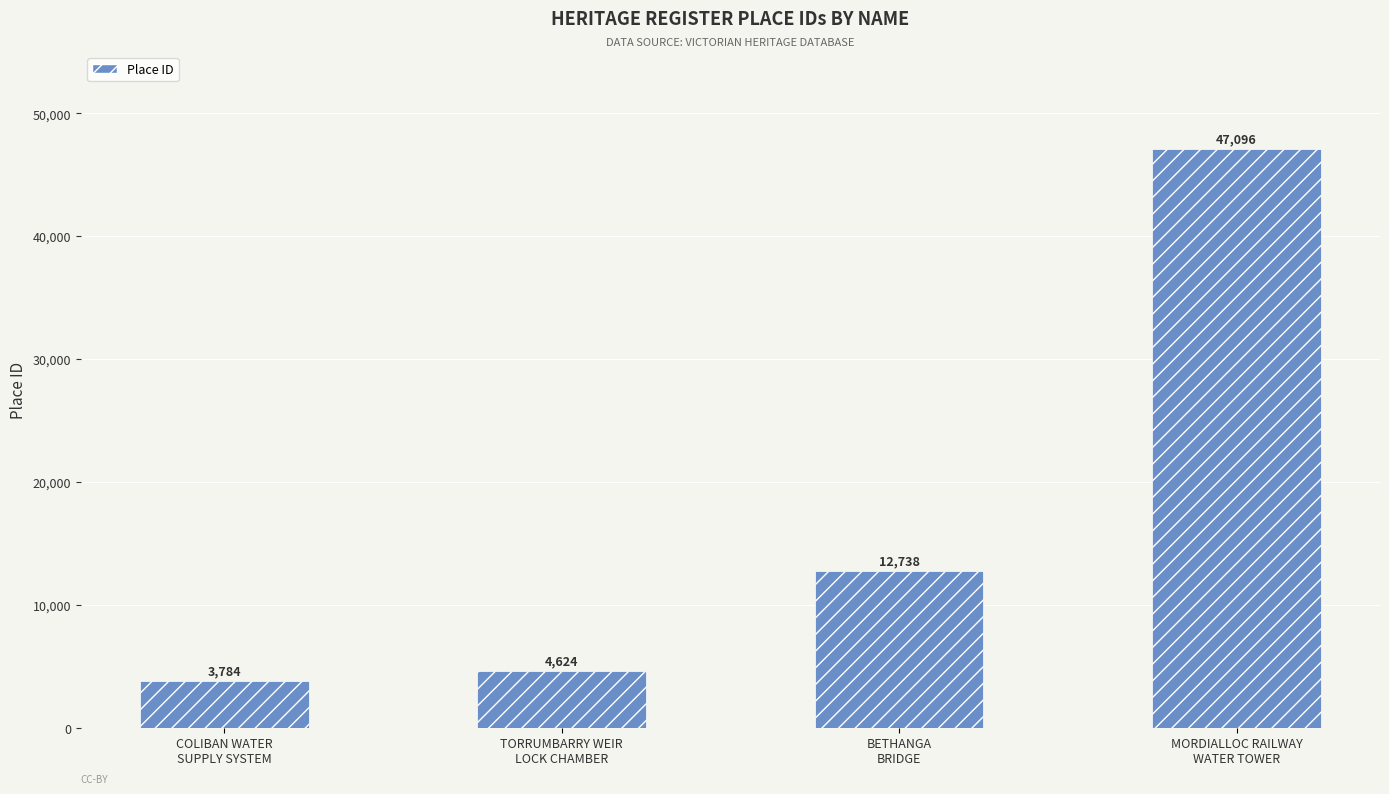

Approximately how many times larger is the value at MORDIALLOC RAILWAY
WATER TOWER compared to COLIBAN WATER
SUPPLY SYSTEM?

12.4